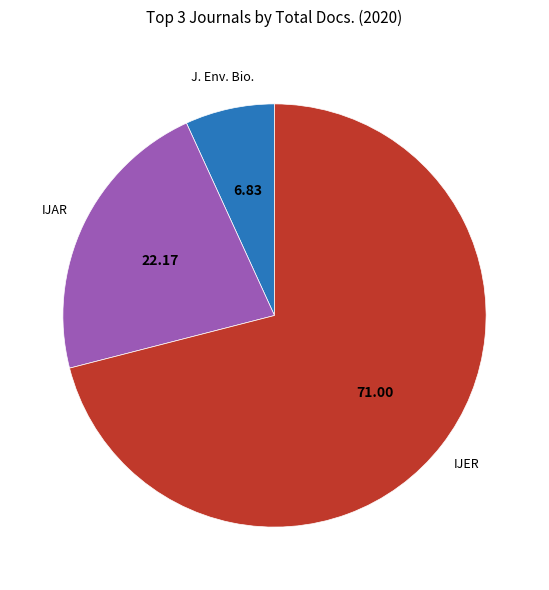

How many slices are in this pie chart?

3